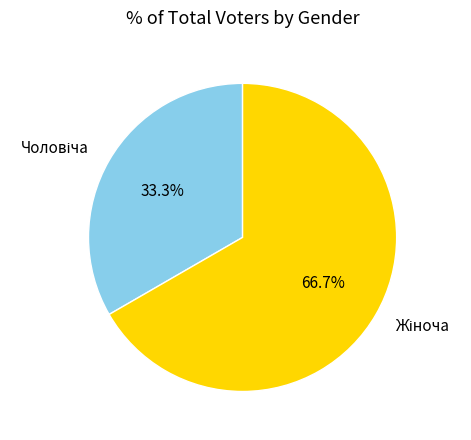

Does any single category account for the majority?

Yes